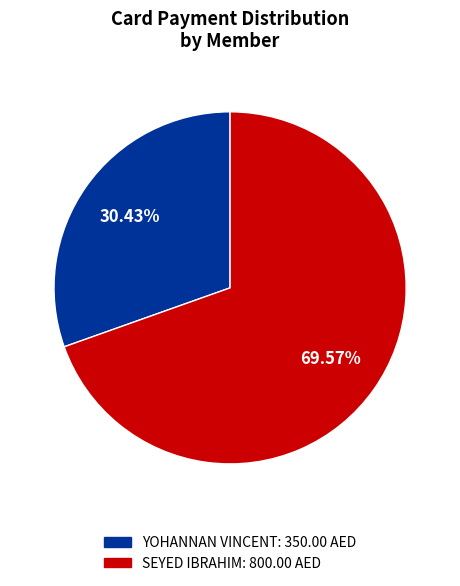

Which slice is the smallest?

YOHANNAN VINCENT: 350.00 AED